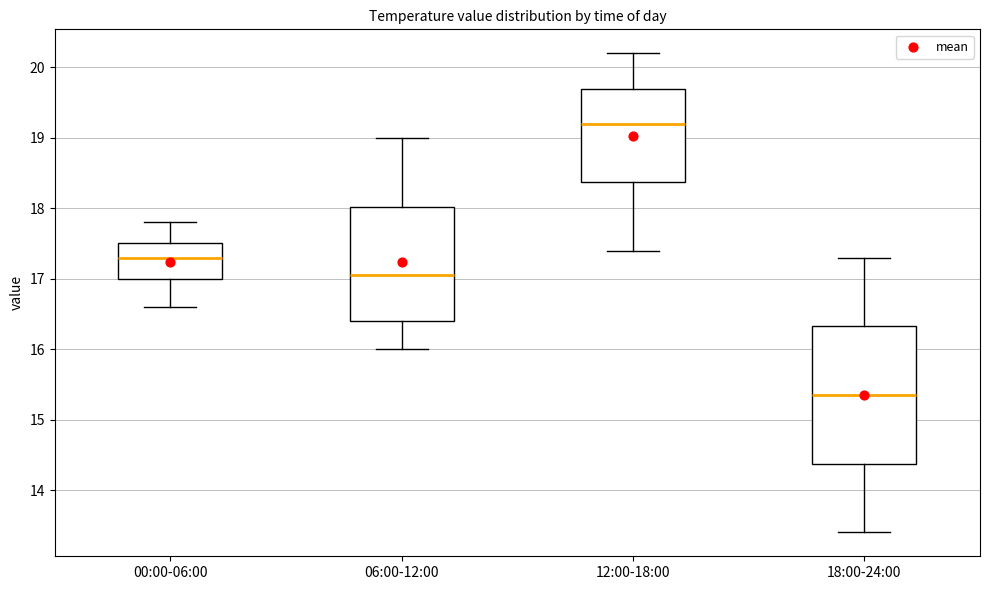

Reading left to right, transcribe this box plot: for each box, give where its median line is, the range the box spans, and where its two whiskers end, as read against the y-axis. The values are not printed on the chart, so give them approximately, as read against the axis.

00:00-06:00: median 17.3, box 17.0 to 17.5, whiskers 16.6 to 17.8
06:00-12:00: median 17.1, box 16.4 to 18.0, whiskers 16.0 to 19.0
12:00-18:00: median 19.2, box 18.4 to 19.7, whiskers 17.4 to 20.2
18:00-24:00: median 15.4, box 14.4 to 16.3, whiskers 13.4 to 17.3